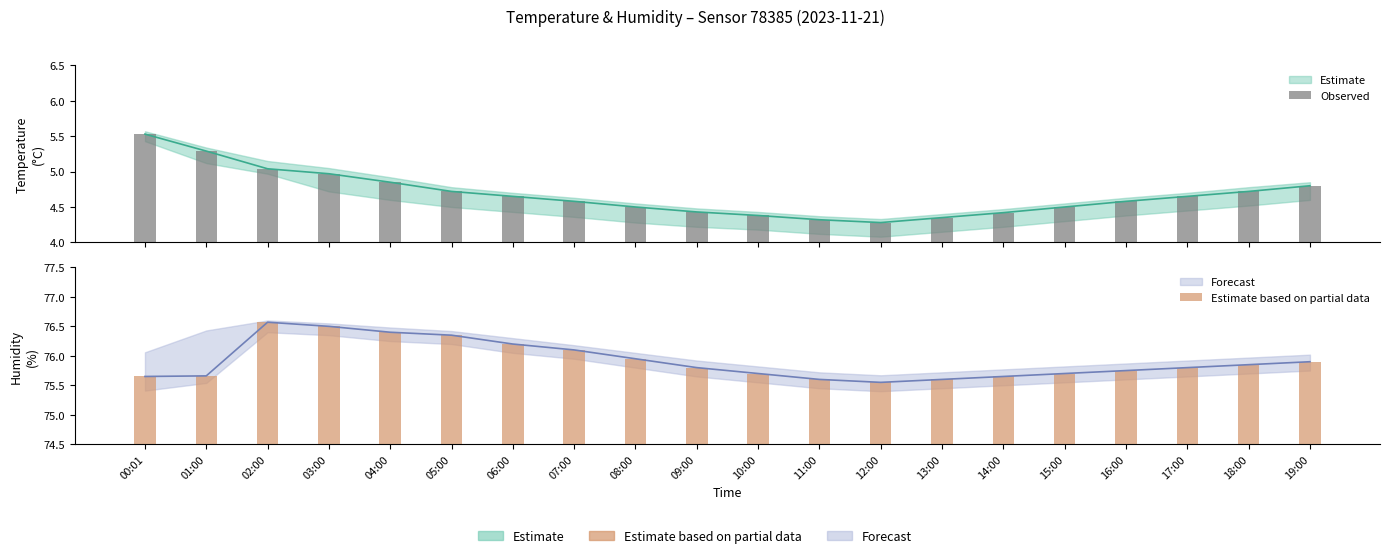

What is the difference between the maximum and second lowest values in the Observed series?

1.2